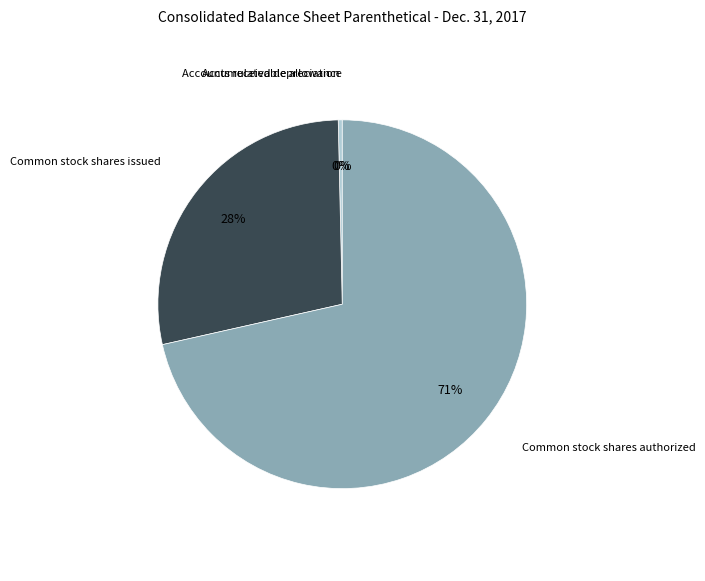

Which slice is the largest?

Common stock shares authorized